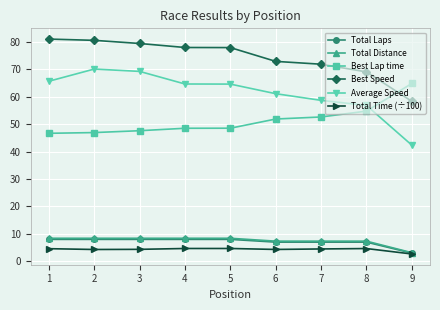

True or false: Best Speed and Average Speed intersect in this chart.

False